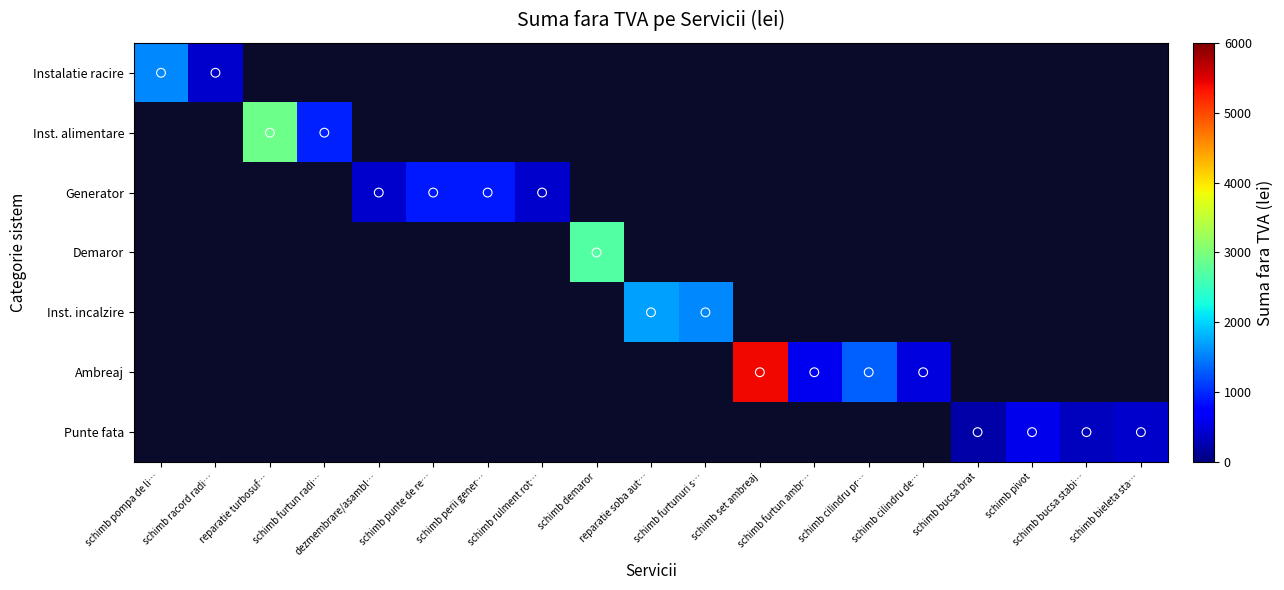

Where is Instalatie racire nearest to the value 975?

schimb pompa de li…